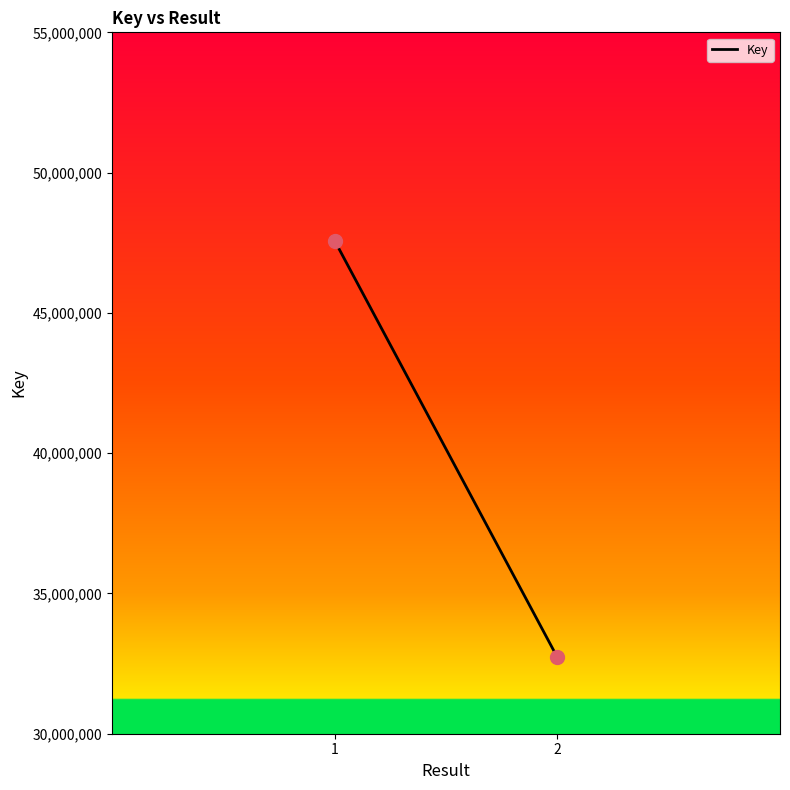

What is the range of Y values (max minus min)?

14847426